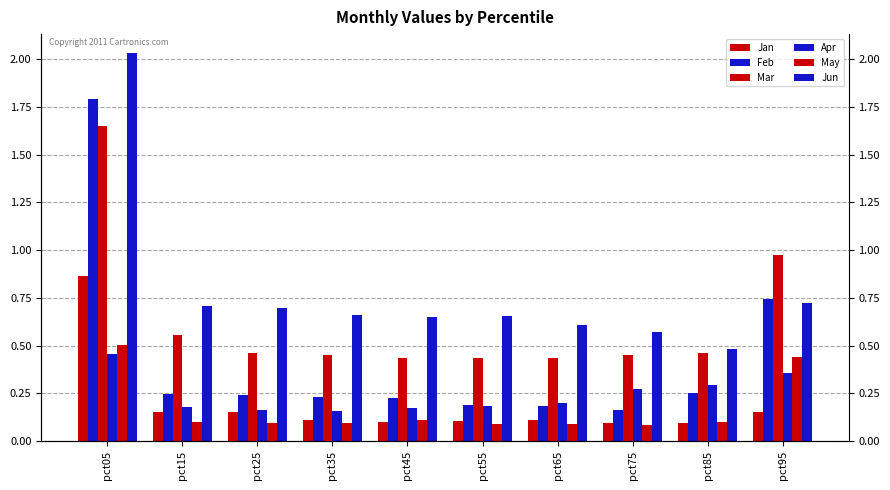

How many May values are between 0 and 1?

10